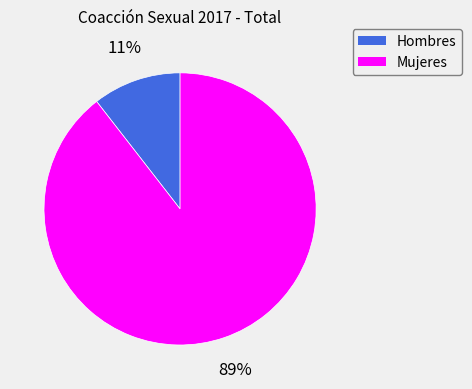

What is the largest slice in the pie chart?

Mujeres